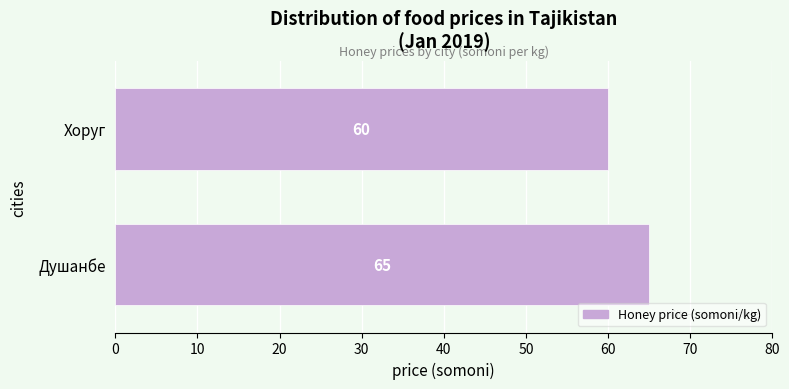

Reading bottom to top, what are all the values shown in this chart?

65	60